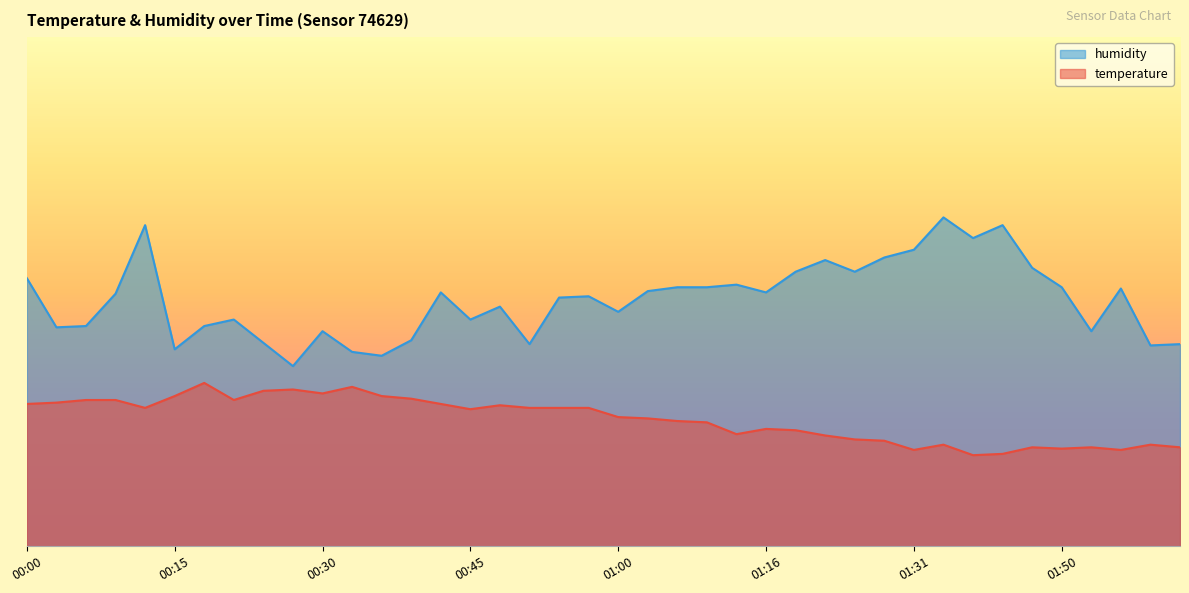

Which series has the largest total across all categories?

humidity